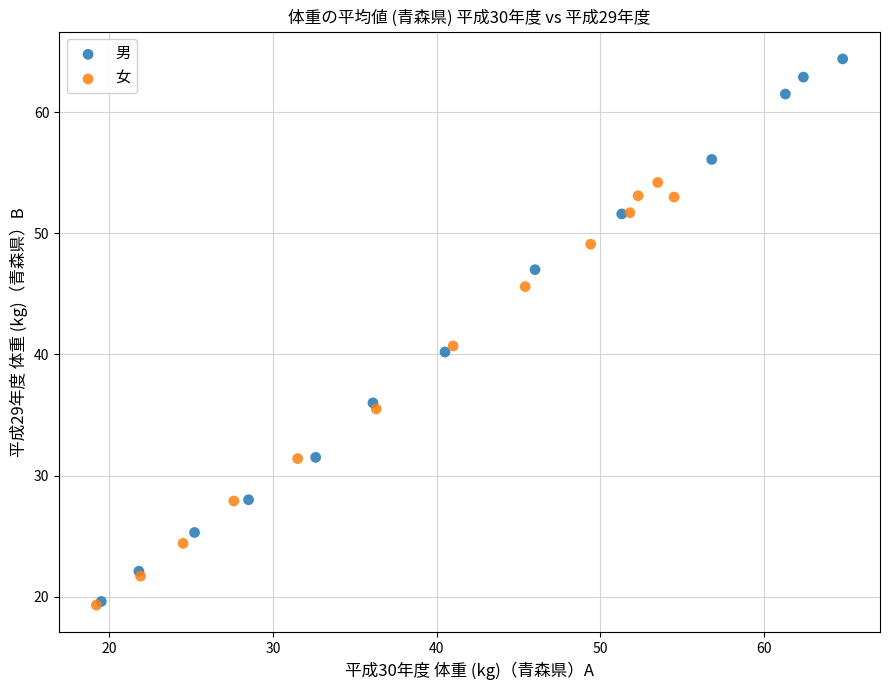

Which series contains the highest Y value?

男